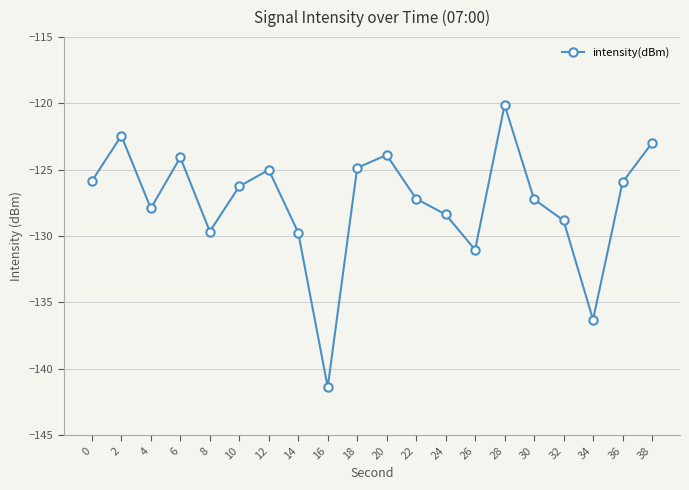

What is the value of the 6th point from the left?

-126.2